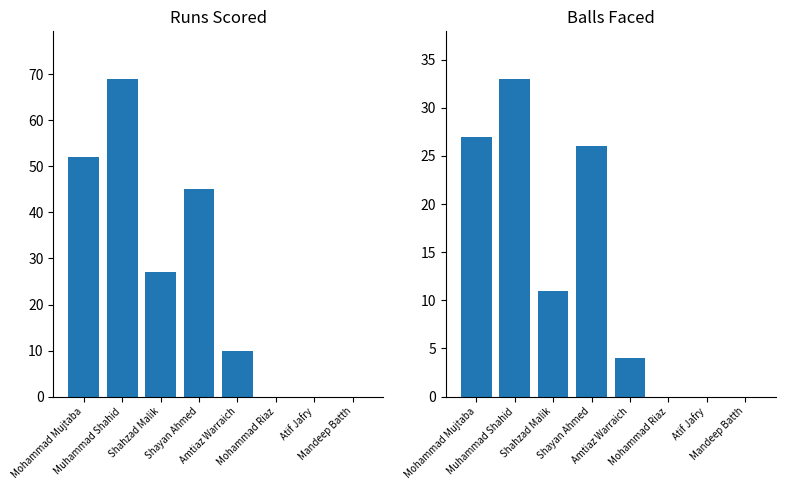

What is the spread (max minus min) of values at Shayan Ahmed?

19